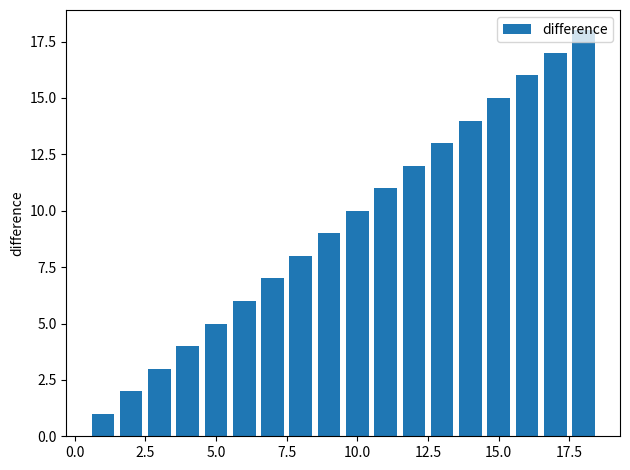

What is the average value?

10